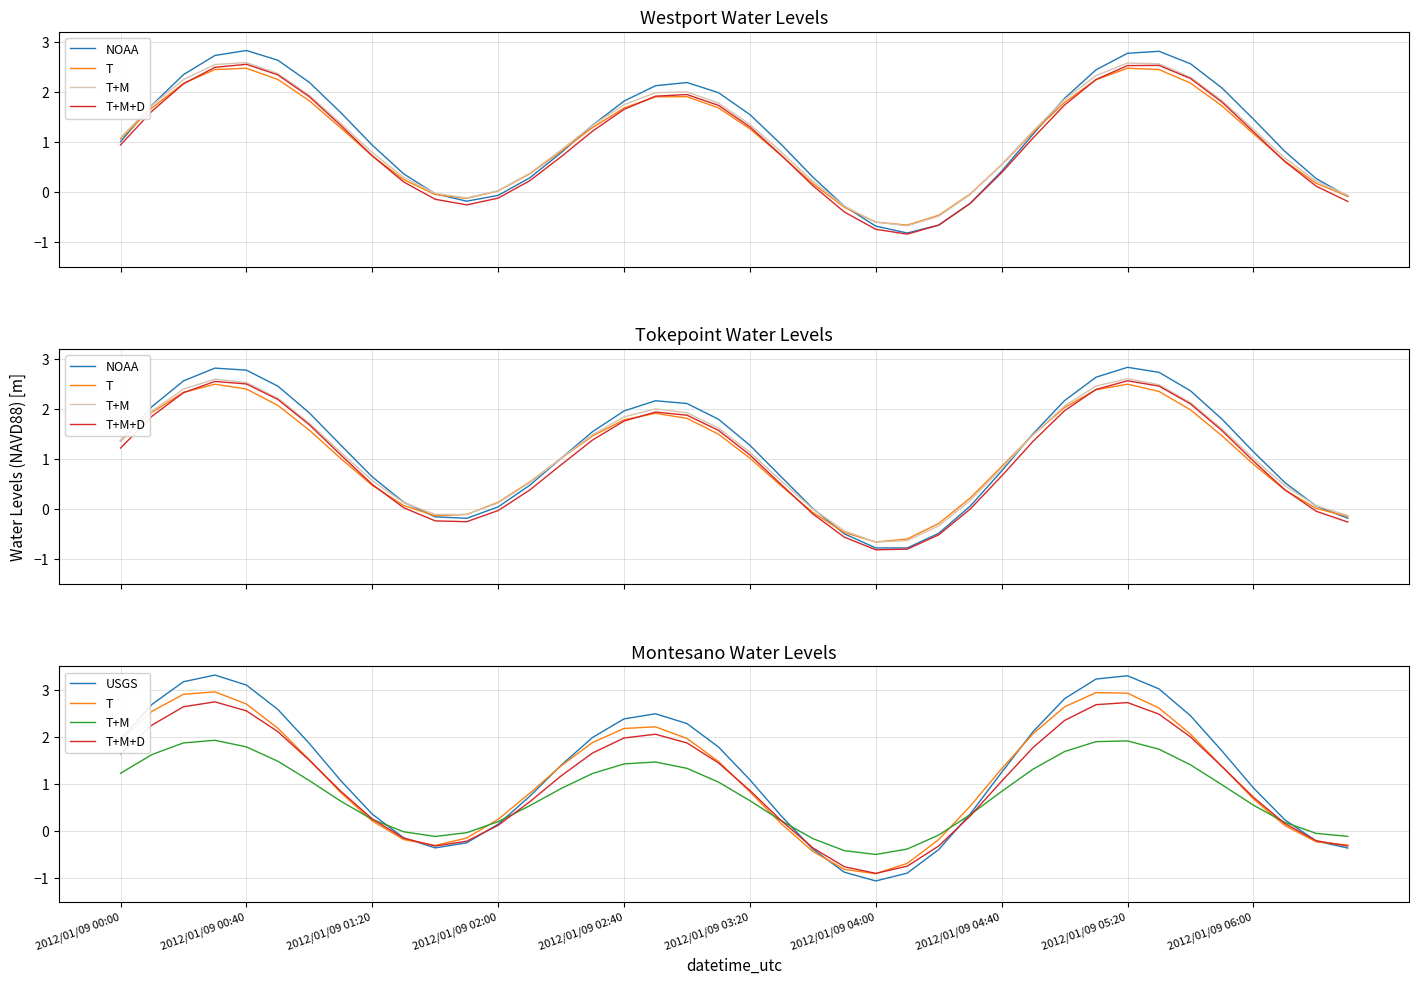

How many series are shown in this chart?

5